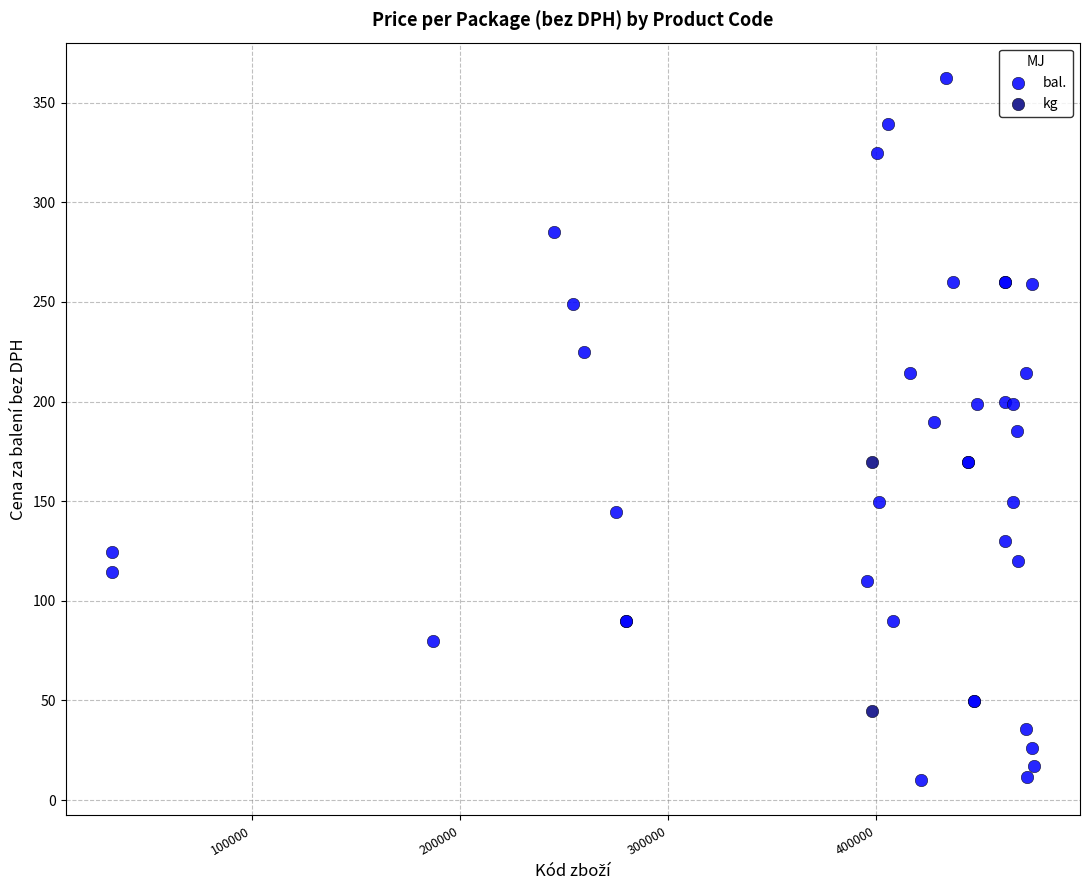

What are all the series names shown in the legend?

bal., kg